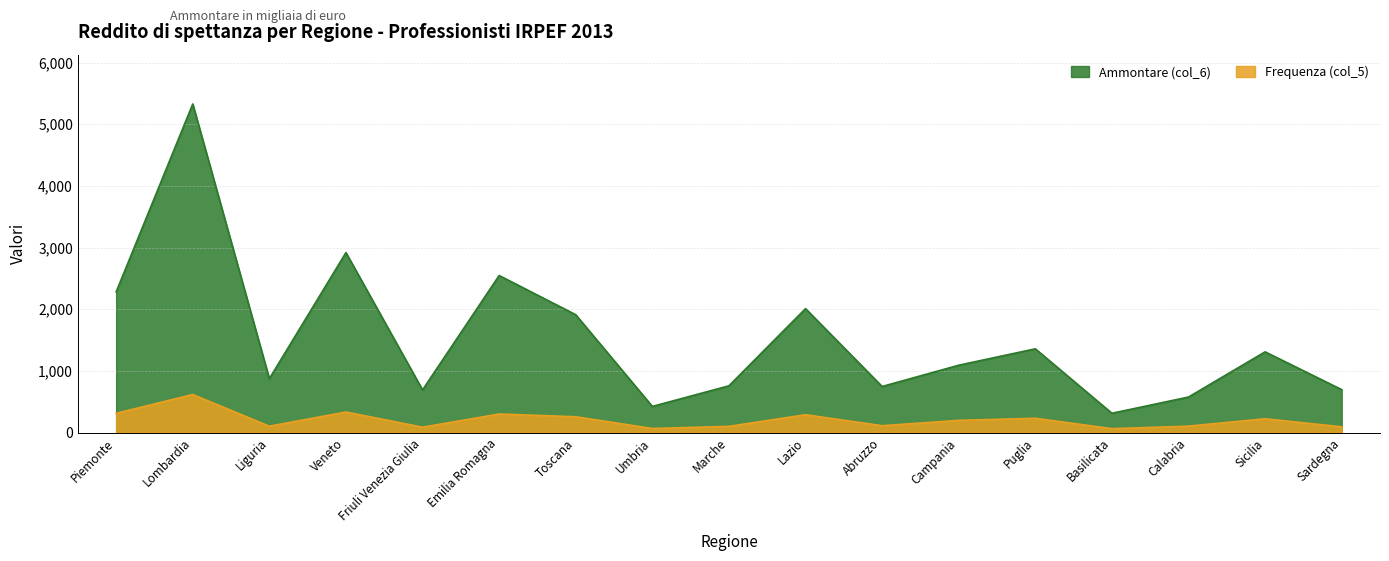

What is the total value across all series at Puglia?

1590